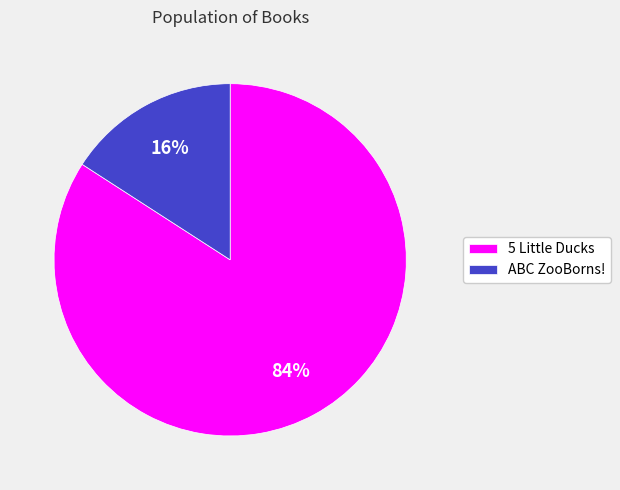

Rank the categories by value from highest to lowest.

5 Little Ducks, ABC ZooBorns!